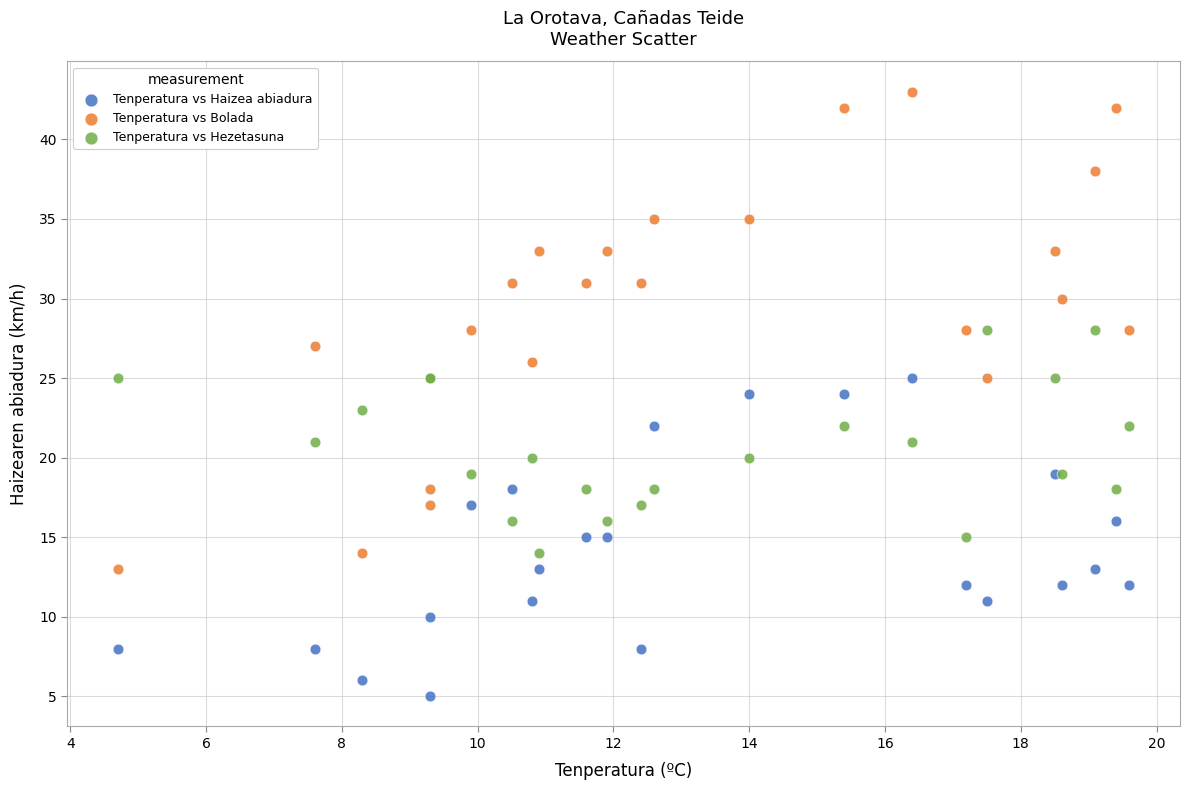

Which series has the largest Y range (max minus min)?

Tenperatura vs Bolada